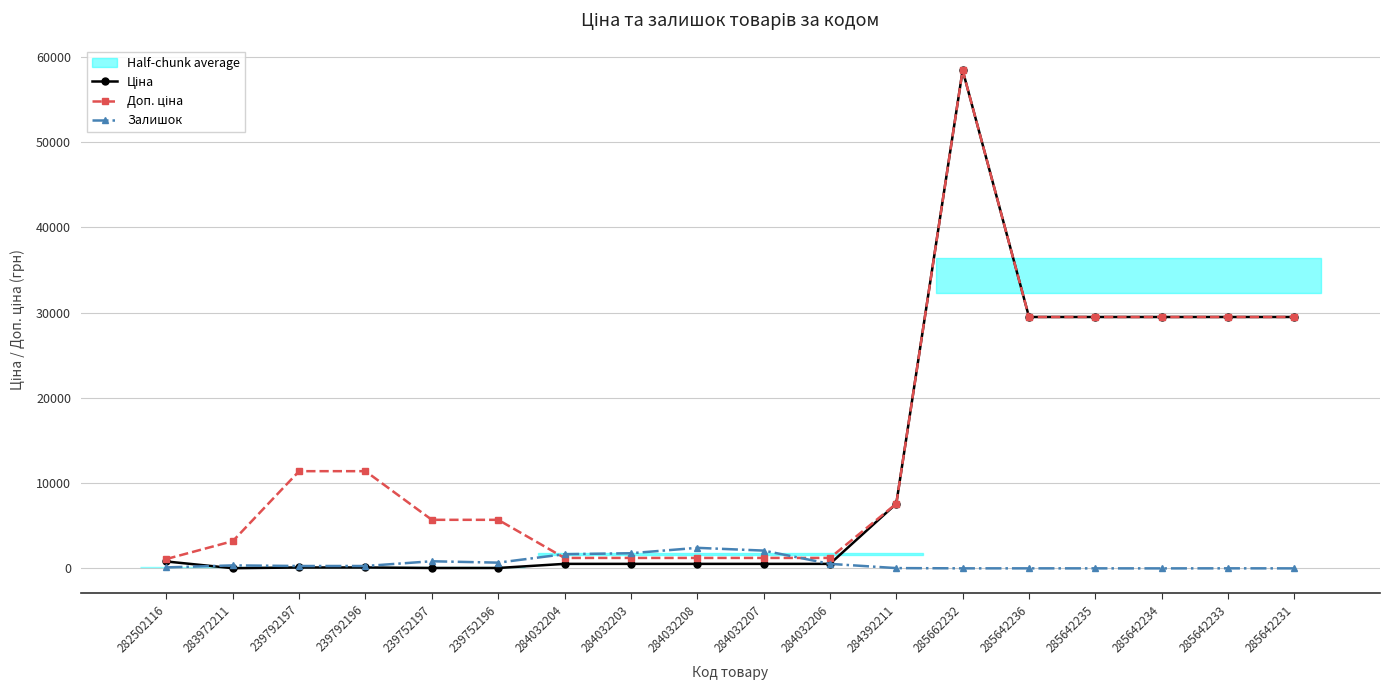

Where is the first local maximum for Ціна?

285662232